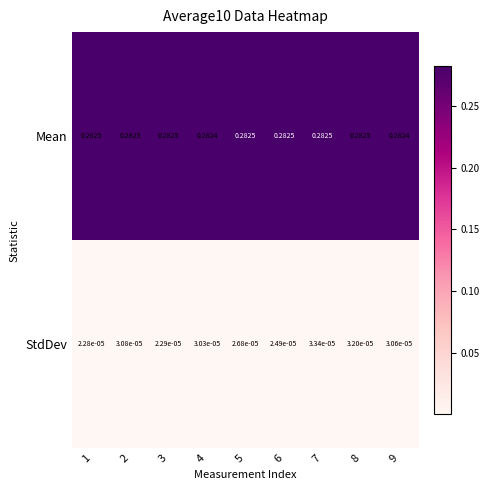

Rank the series by their average value, from highest to lowest.

Mean, StdDev